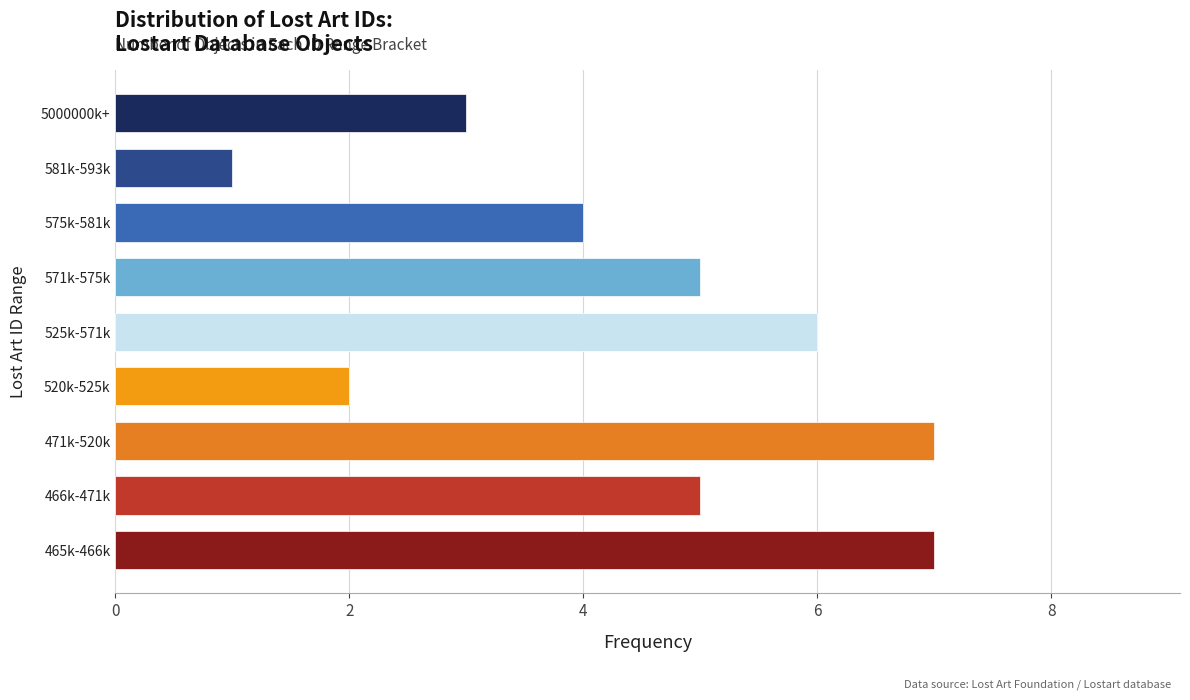

Reading bottom to top, transcribe all the data shown in this chart.

7	5	7	2	6	5	4	1	3